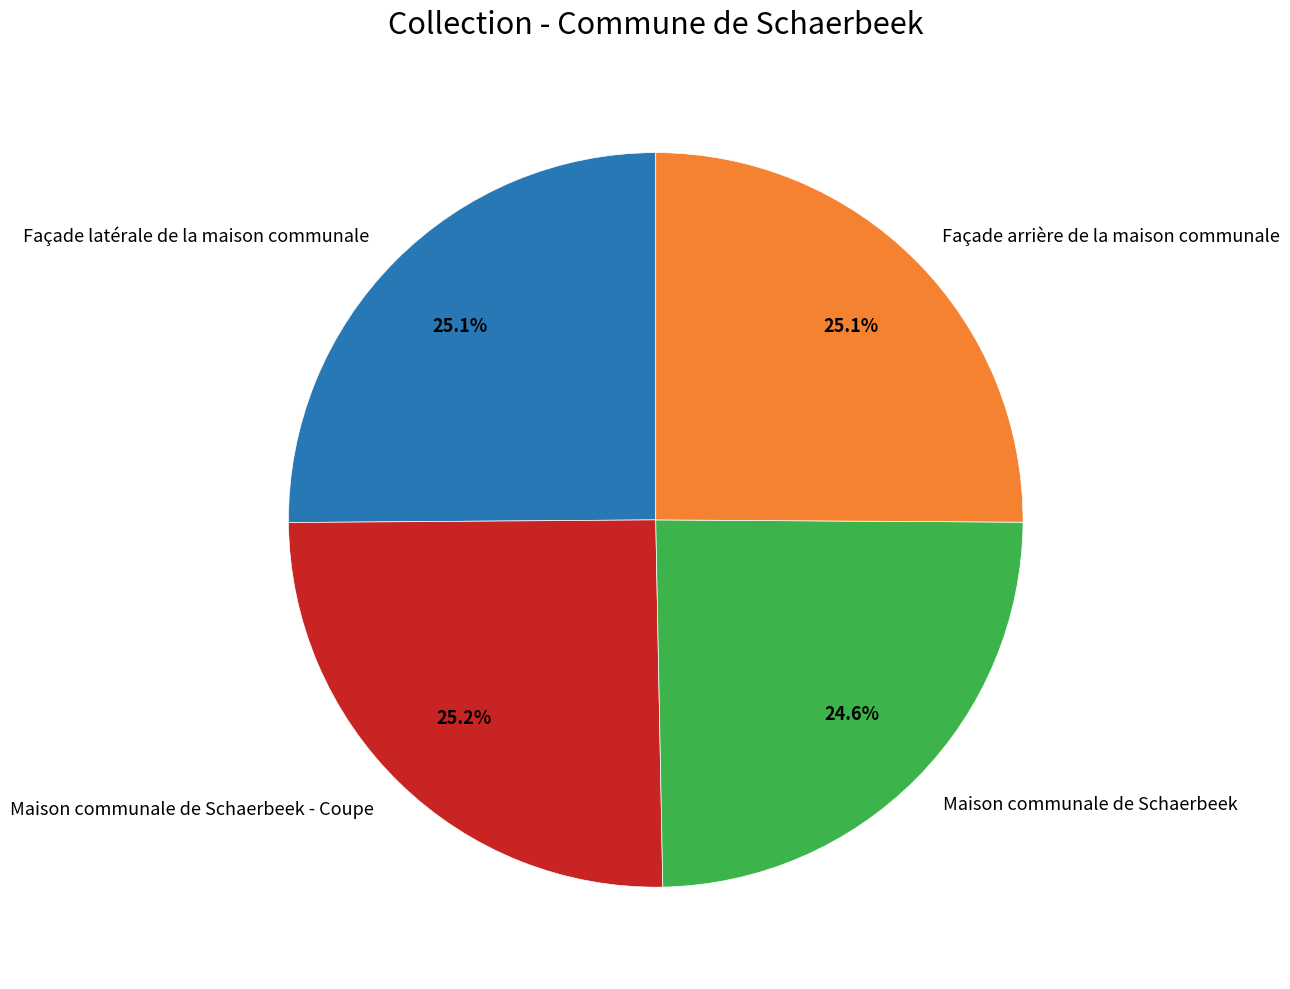

Does any single category account for the majority?

No